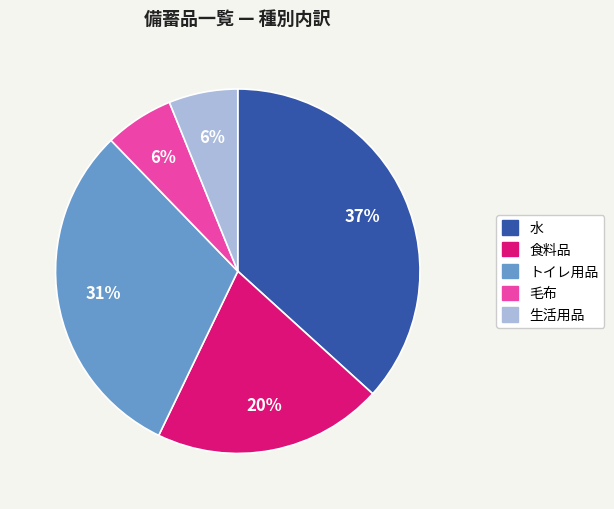

How many segments does this pie chart have?

5